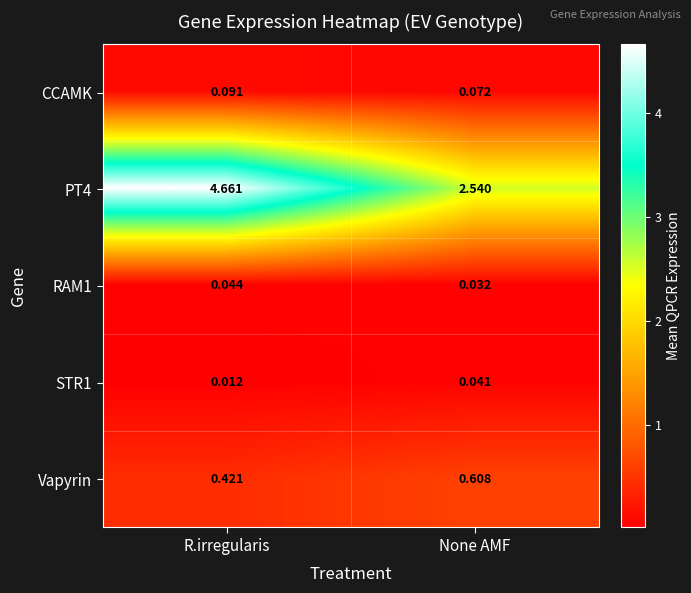

Which category has the lowest value in the RAM1 series?

None AMF